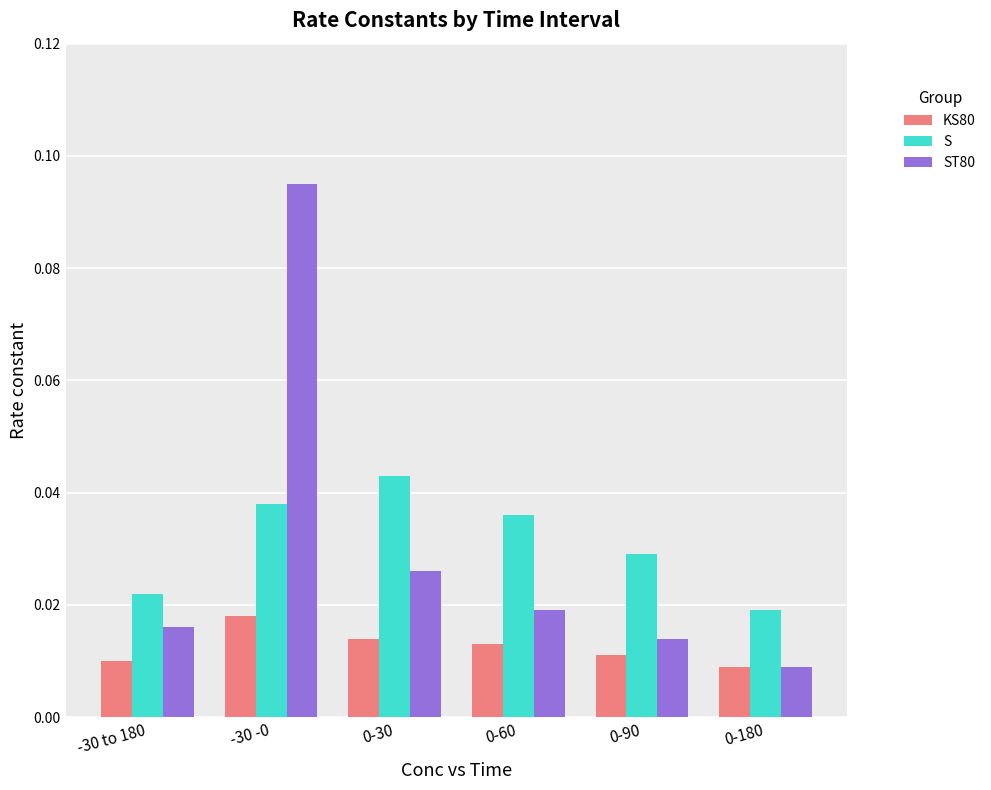

Is the value of KS80 at 0-90 greater than the value of ST80 at 0-30?

No